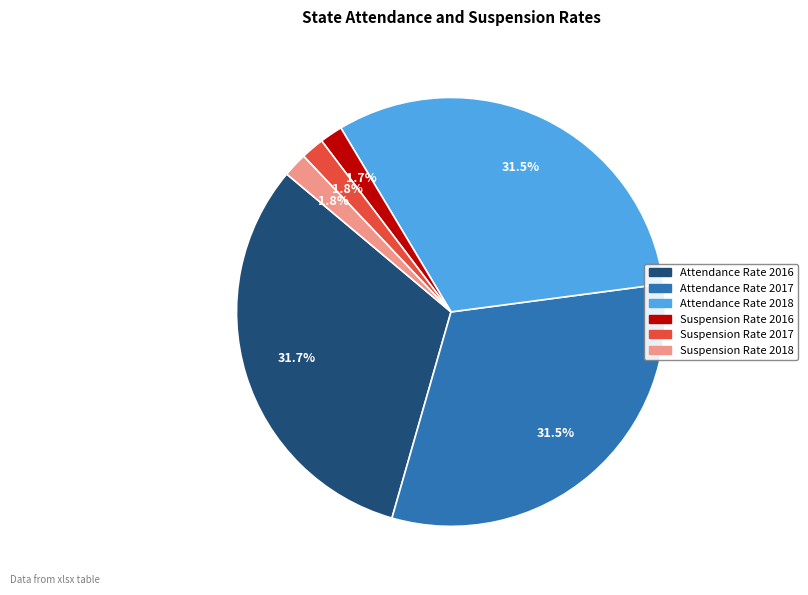

What is the total percentage of Attendance Rate 2016 and Attendance Rate 2017?

63.2%